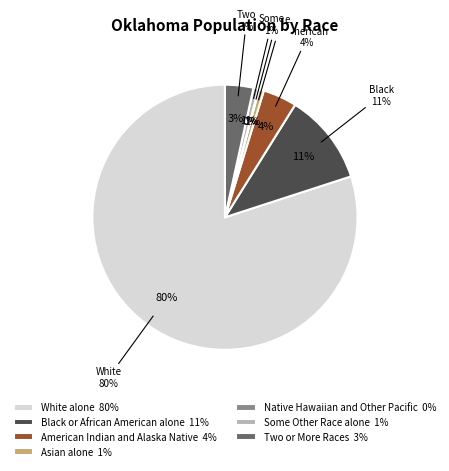

To the nearest percent, what is the average slice percentage?

14%